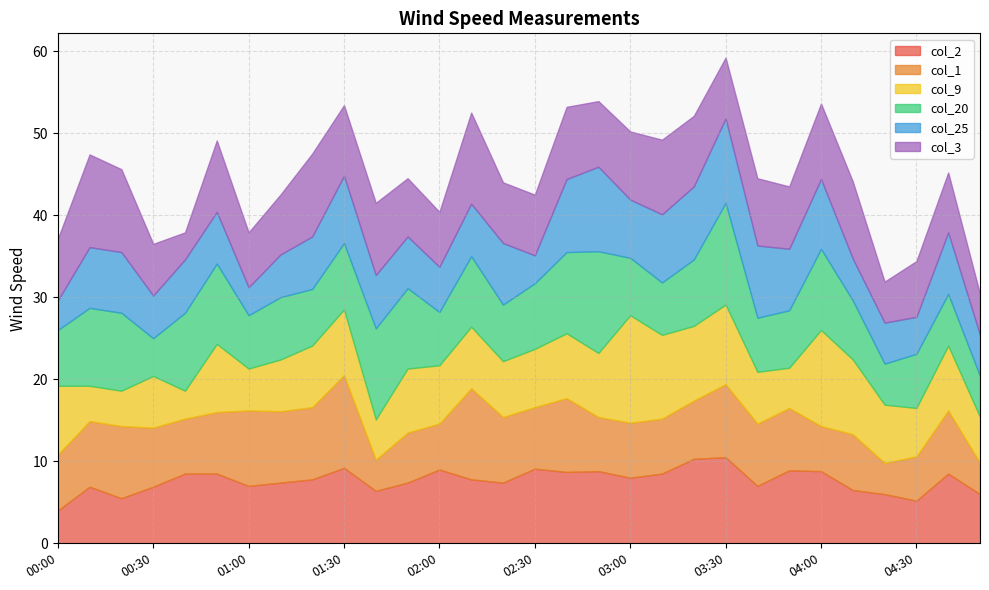

What is the value of the col_25 point at the 19th from the left?

7.1